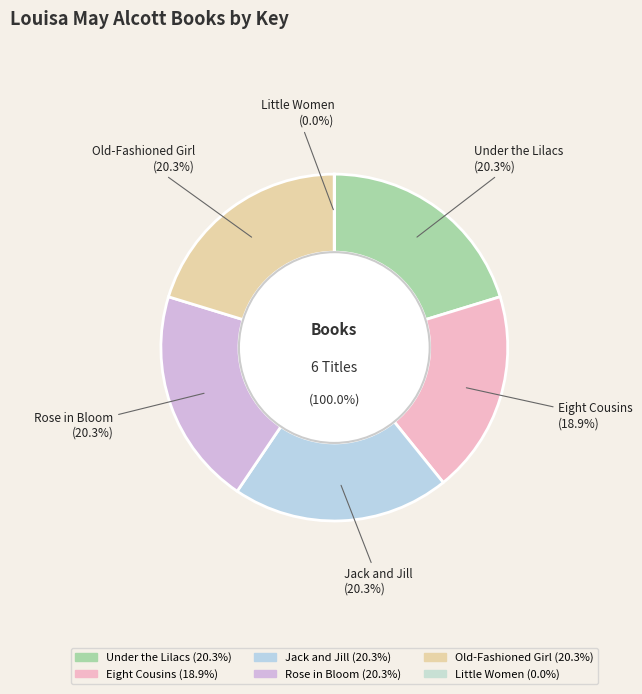

What percentage is the Jack and Jill slice, to the nearest percent?

20%